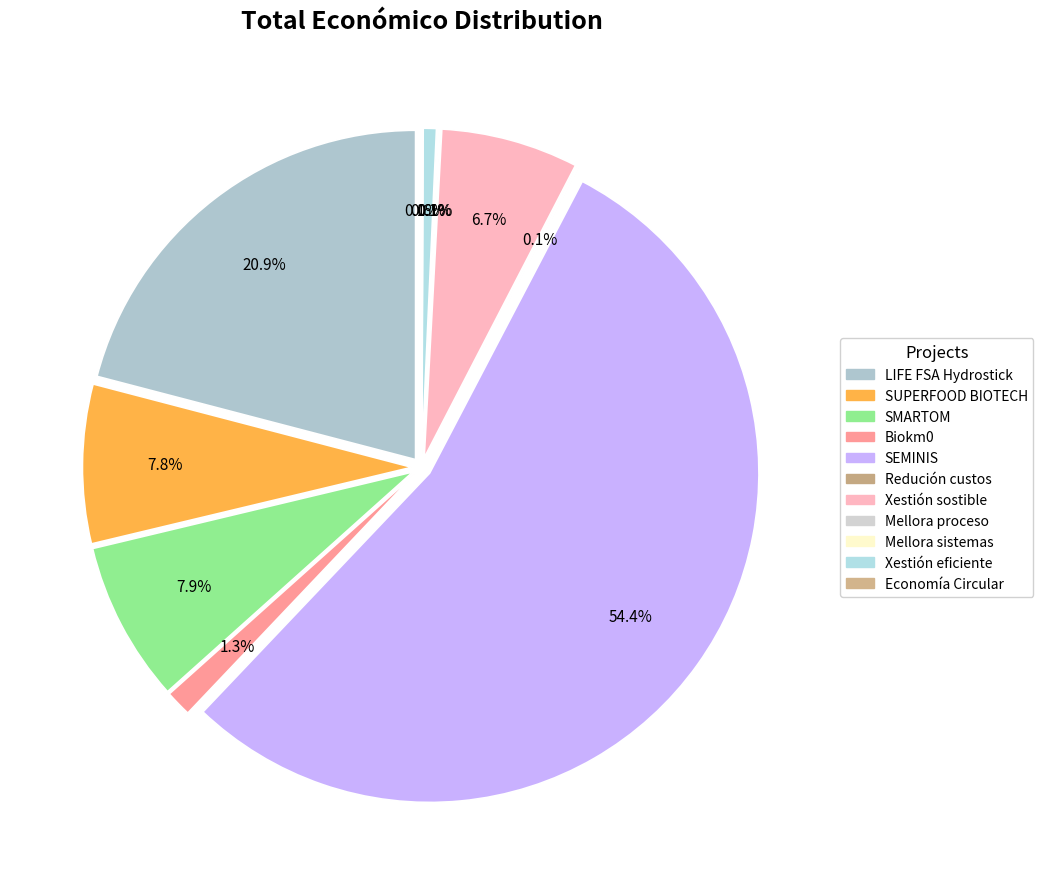

What percentage is NOT represented by SEMINIS?

45.6%